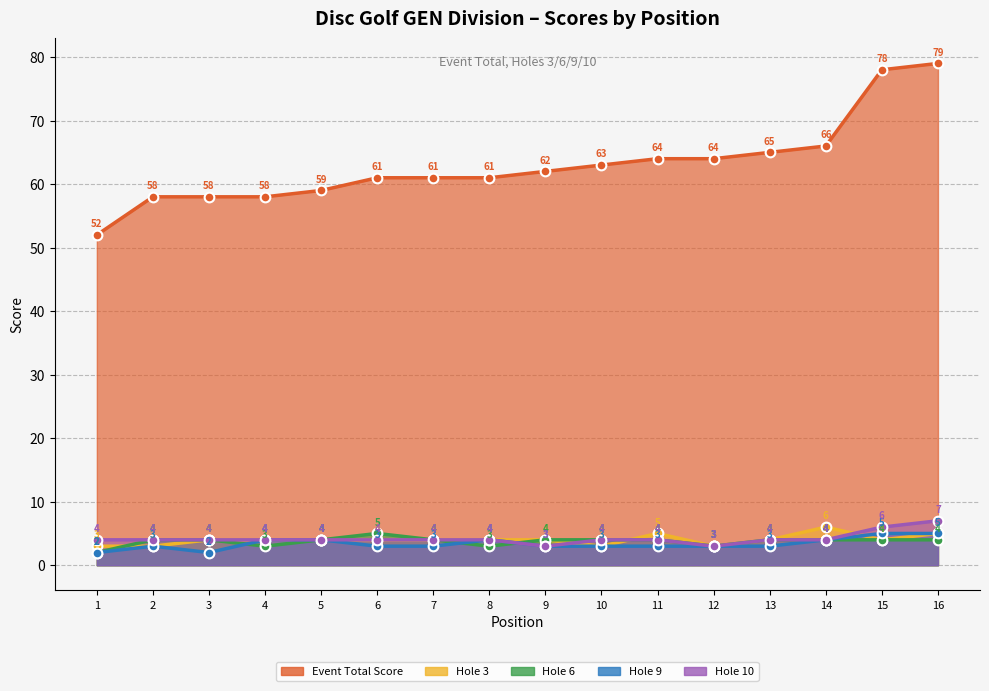

How many lines are shown in the chart?

5